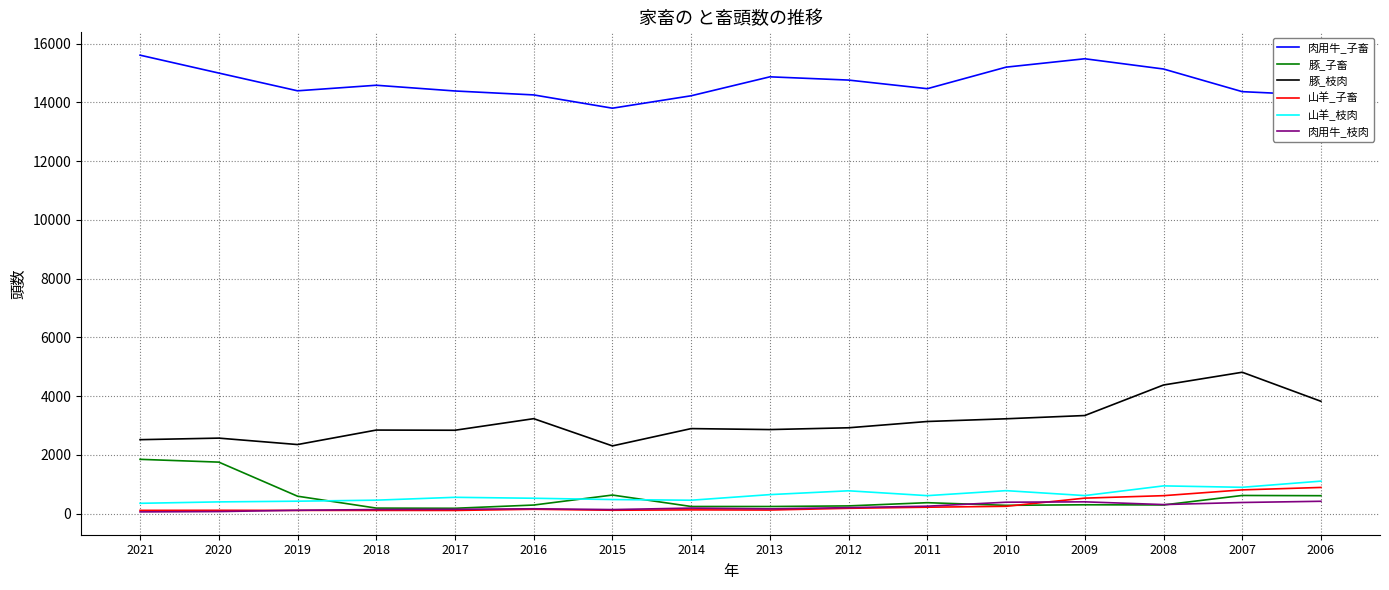

The 豚_子畜 series shows 372 at 2011. True or false?

True